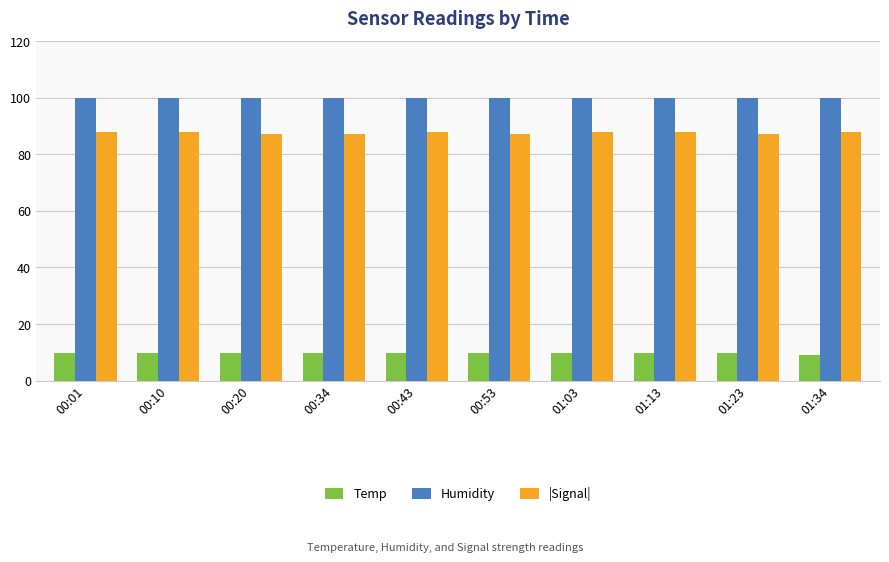

Are the bars grouped side by side (vs. stacked)?

Yes